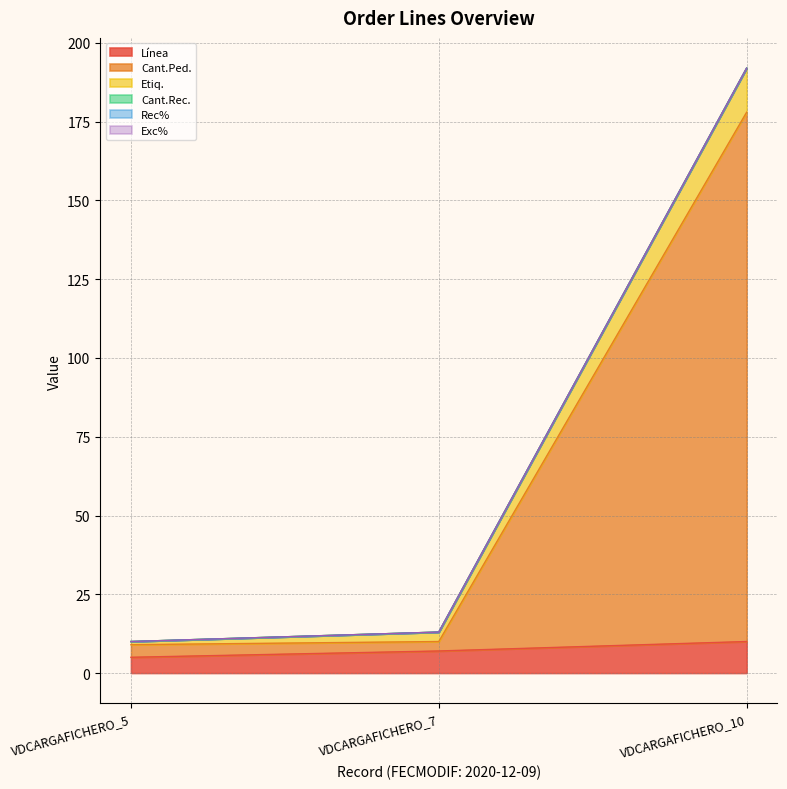

Reading right to left, transcribe all the data shown in this chart.

Línea: 10	7	5
Cant.Ped.: 178	10	9
Etiq.: 192	13	10